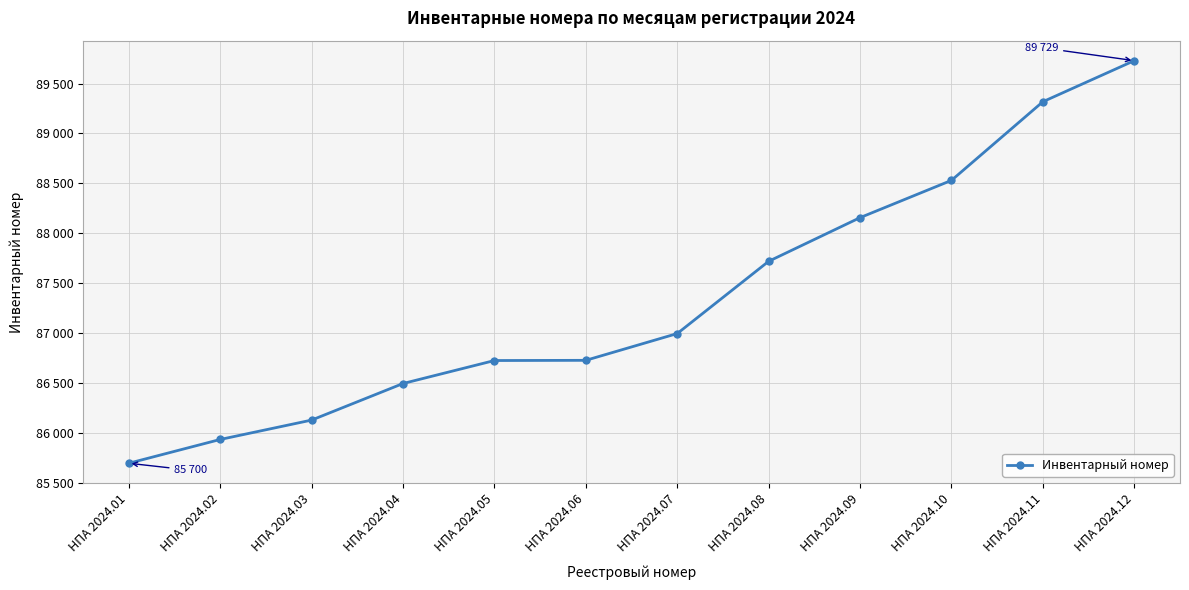

At which category does the chart reach its minimum across all series?

НПА 2024.01